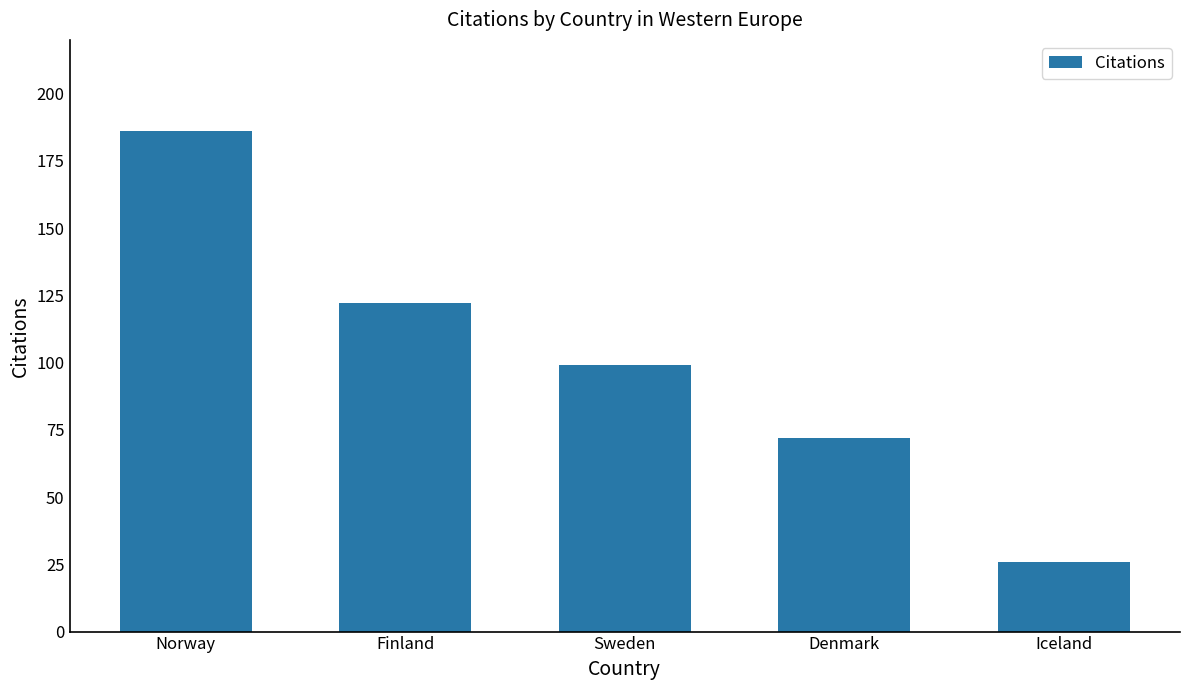

What is the value of the 1st bar from the left?

186